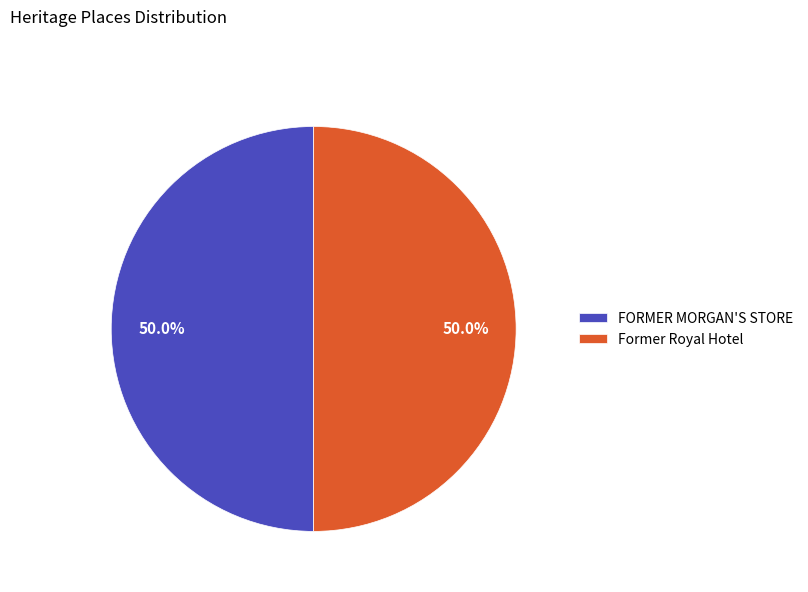

How much of the chart is everything except Former Royal Hotel?

50.0%